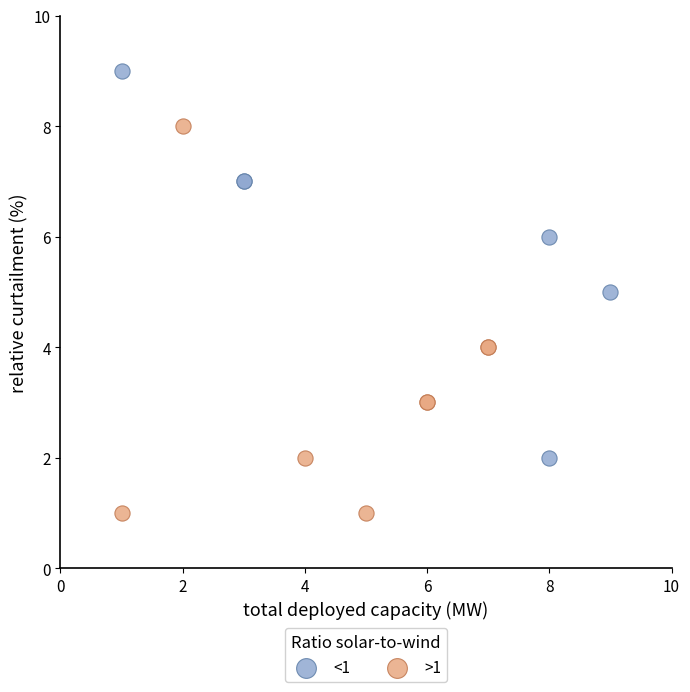

Which series reaches the maximum Y coordinate?

<1